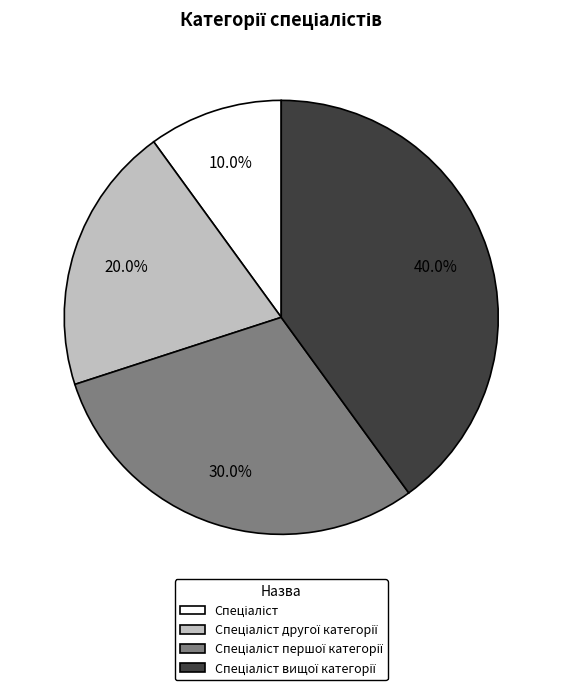

Does any single category account for the majority?

No